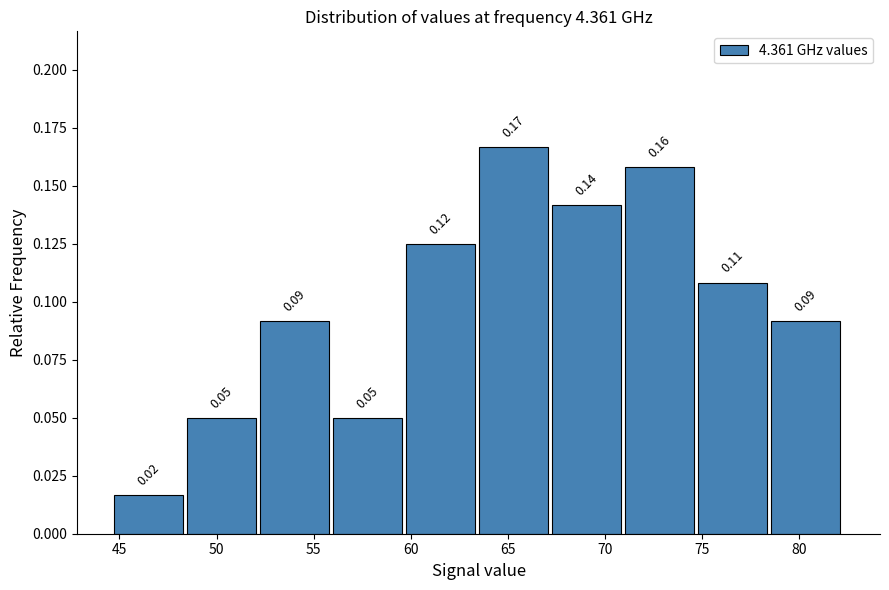

Which range on the x-axis has the tallest bar?

63.5 to 67.5